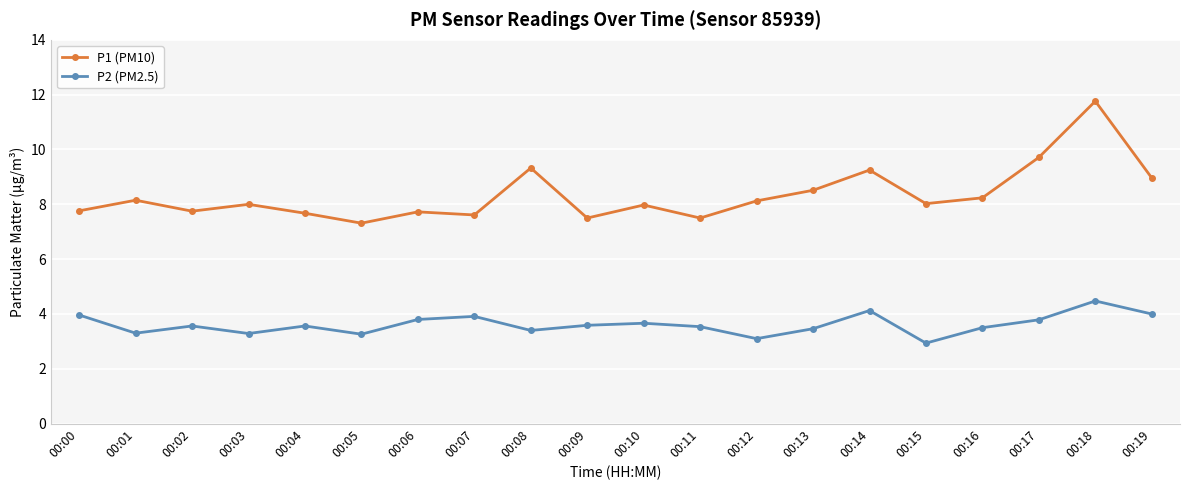

What is the spread (max minus min) of values at 00:18?

7.3